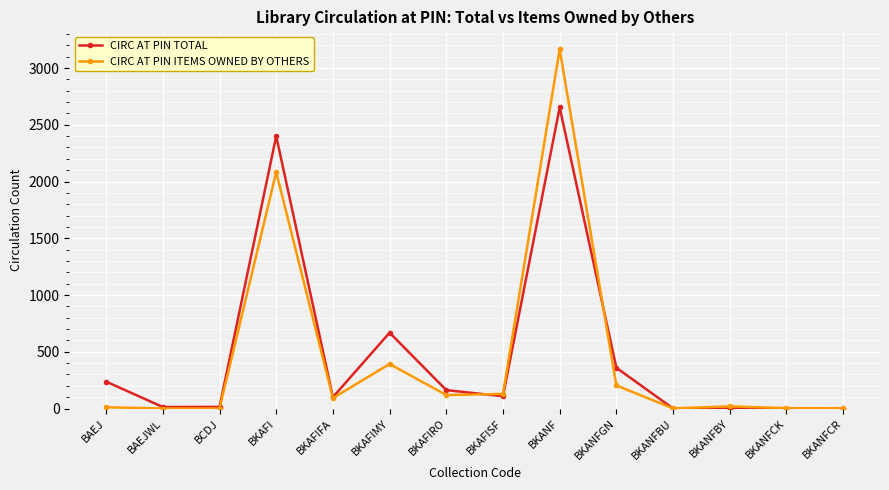

True or false: CIRC AT PIN ITEMS OWNED BY OTHERS has more than 2 points higher than both neighbors.

True